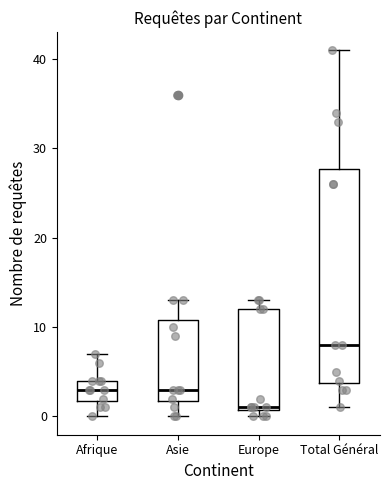

Reading left to right, transcribe this box plot: for each box, give where its median line is, the range the box spans, and where its two whiskers end, as read against the y-axis. The values are not printed on the chart, so give them approximately, as read against the axis.

Afrique: median 3, box 2 to 4, whiskers 0 to 7
Asie: median 3, box 2 to 11, whiskers 0 to 13
Europe: median 1, box 1 to 12, whiskers 0 to 13
Total Général: median 8, box 4 to 28, whiskers 1 to 41